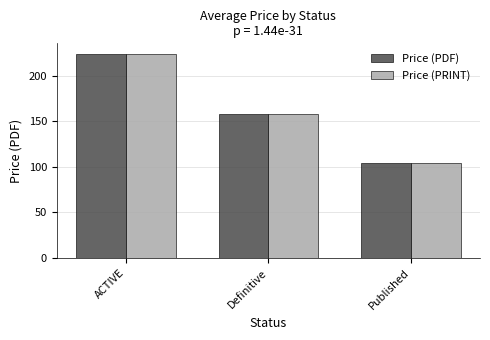

What are all the series names shown in the legend?

Price (PDF), Price (PRINT)